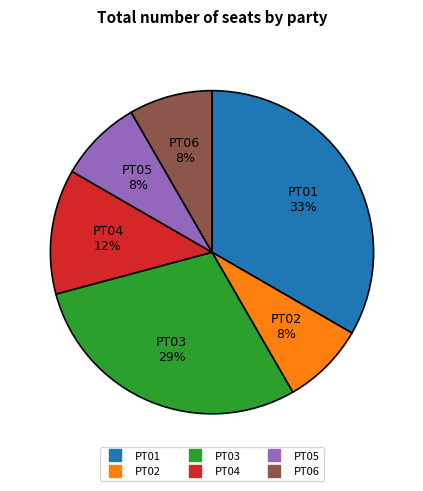

How many segments does this pie chart have?

6